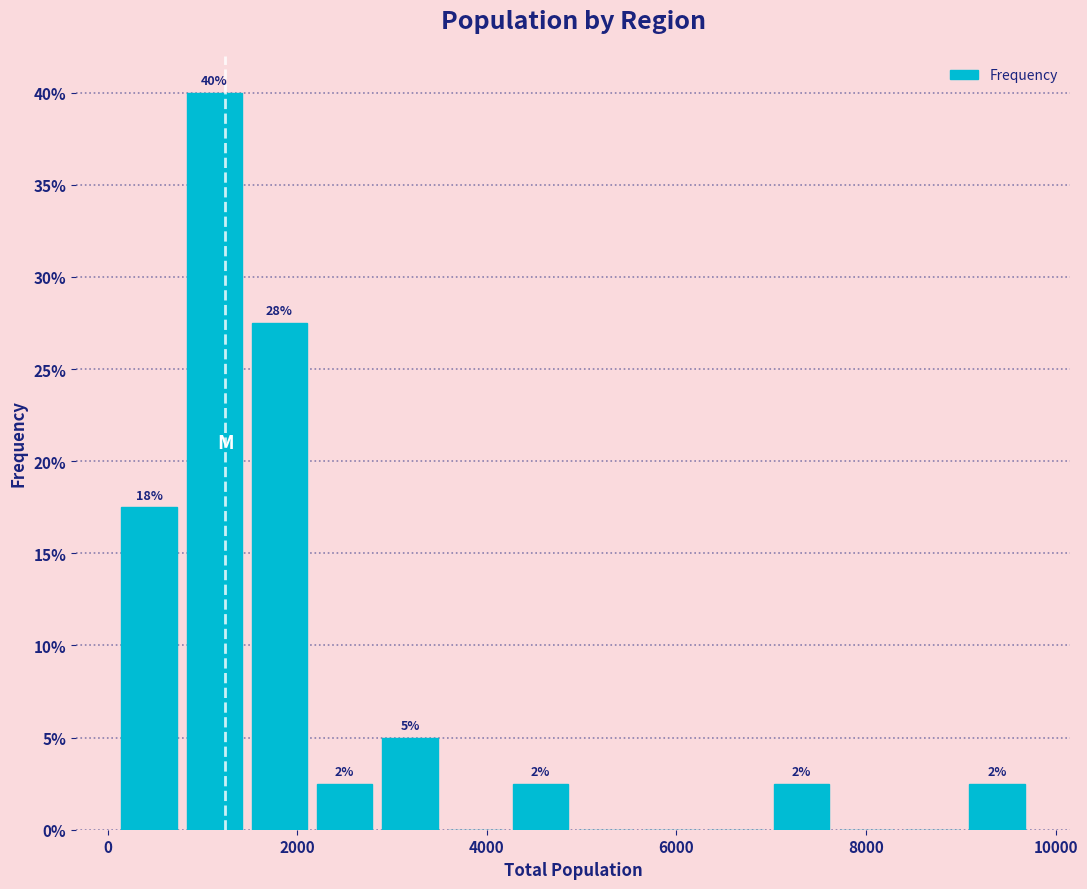

Around what value on the x-axis is the tallest bar? Give the approximate position of its centre, as read against the axis.

1200